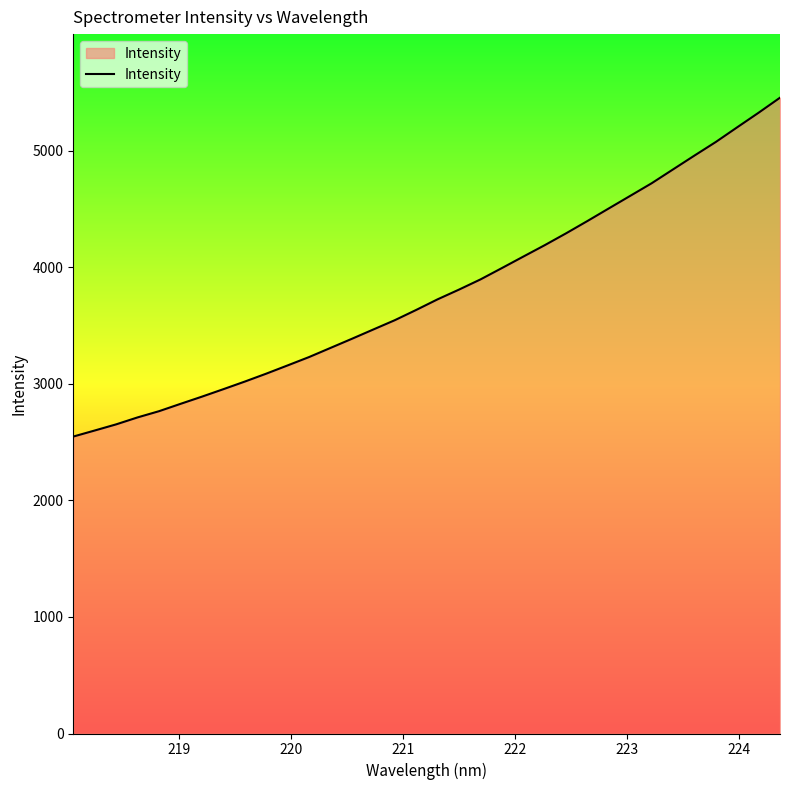

What is the greatest value displayed?

5454.4